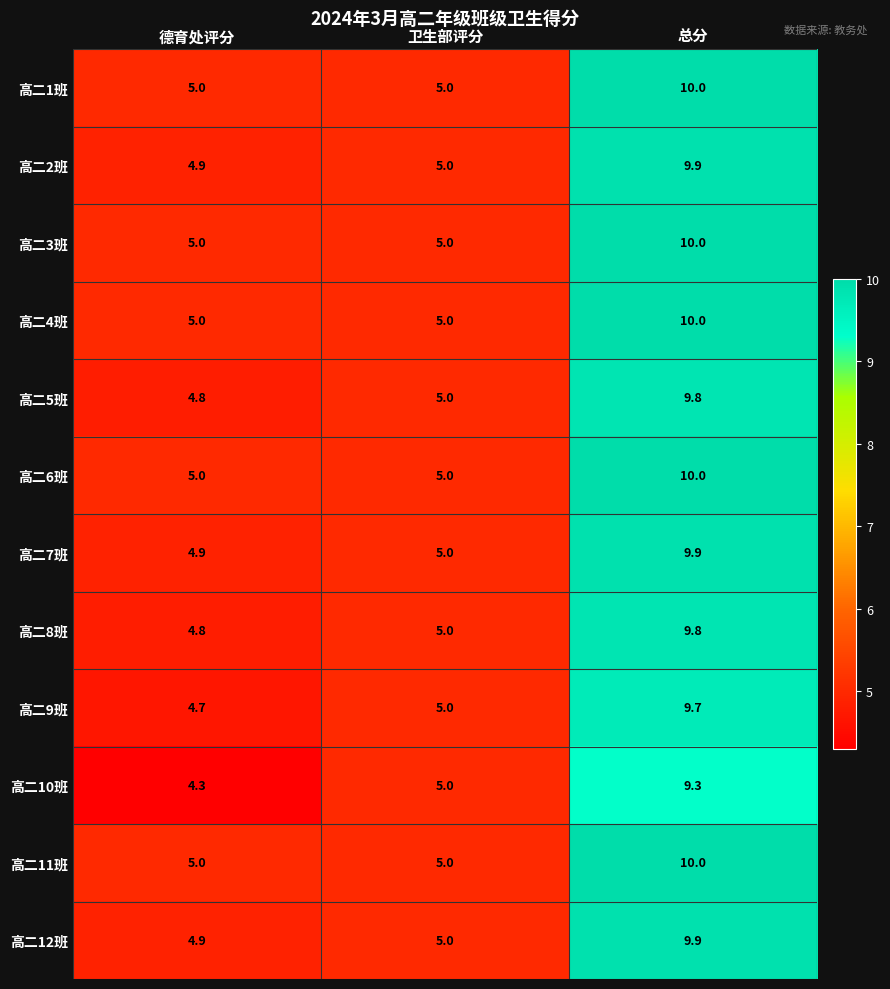

At which label is 高二12班 closest to 7?

卫生部评分